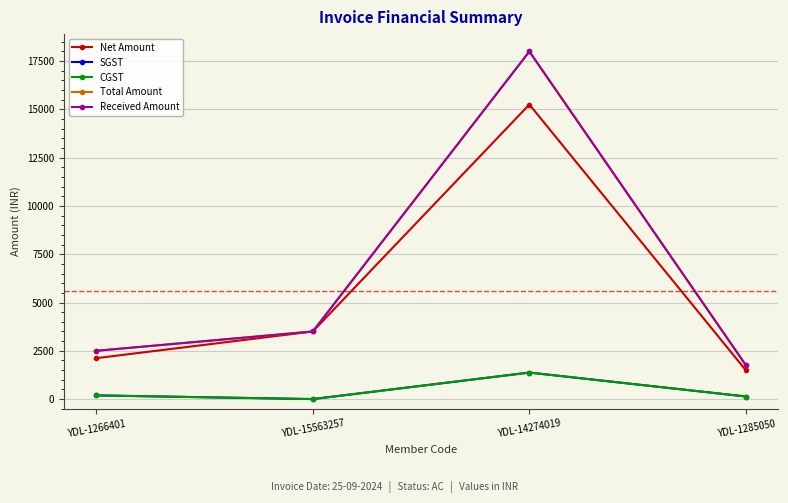

The value of Received Amount at YDL-1266401 is 3390.4. True or false?

False